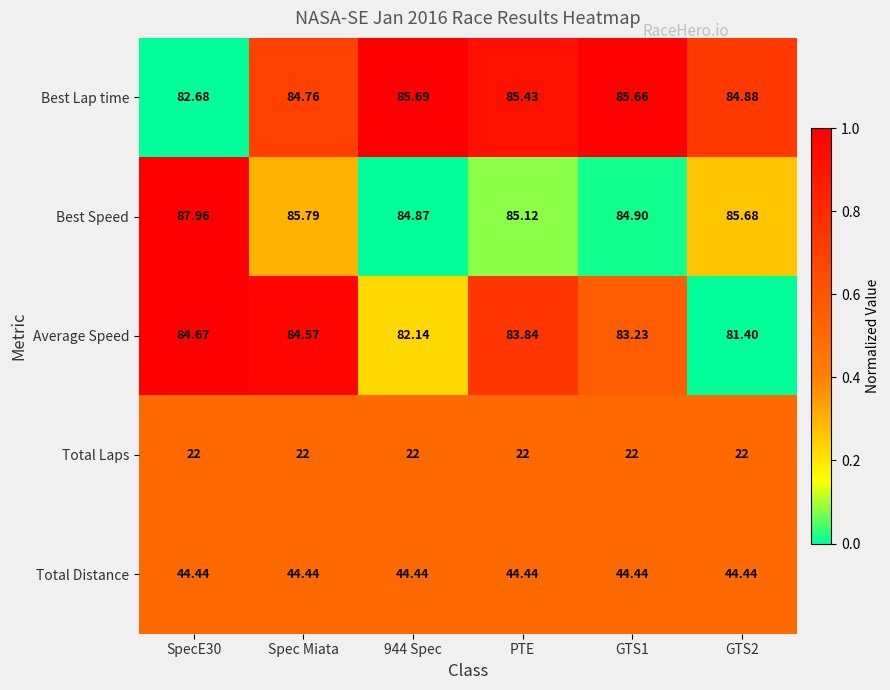

At which category is the sum across all series the highest?

SpecE30